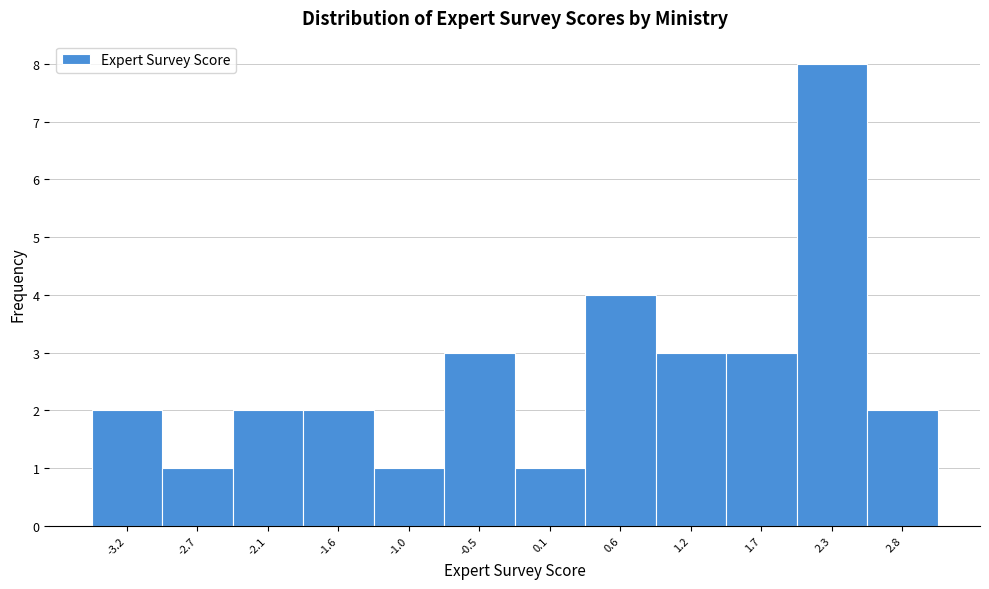

Reading left to right, what are all the values shown in this chart?

2	1	2	2	1	3	1	4	3	3	8	2